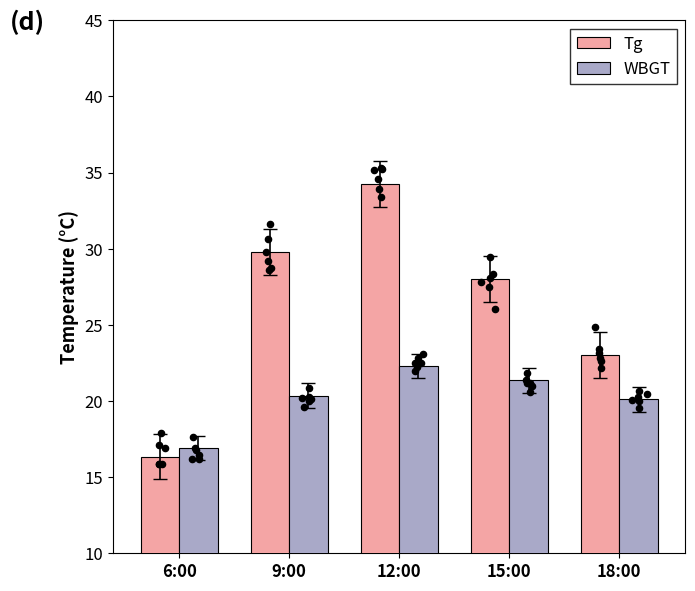

Which series contains the highest Y value?

Tg